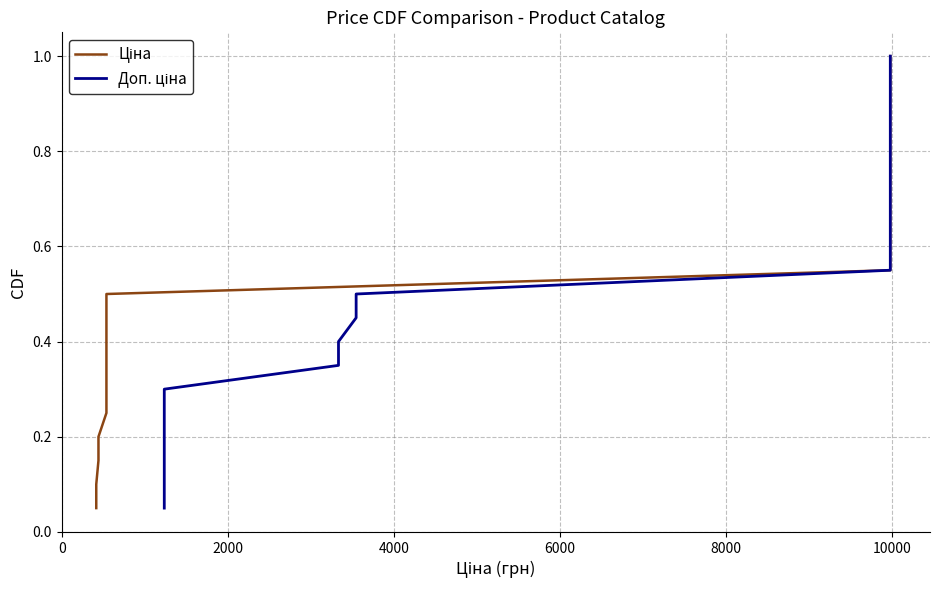

List the series in order of their peak value, lowest first.

Ціна, Доп. ціна